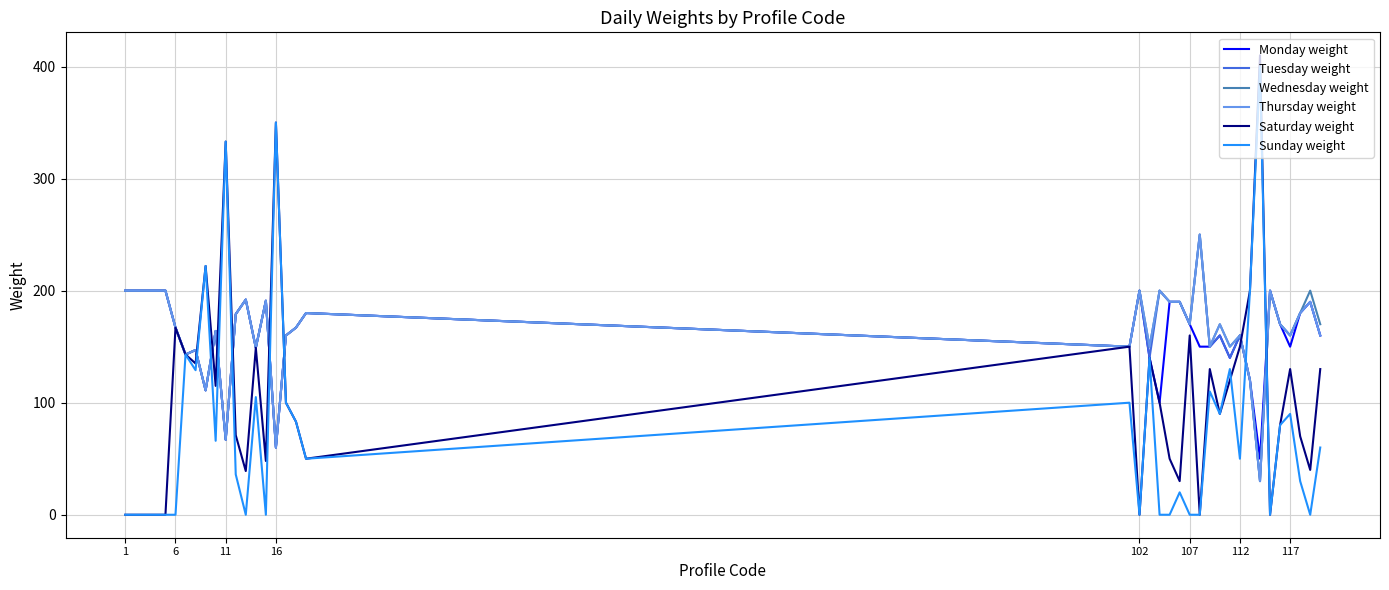

What is the greatest value displayed?

410